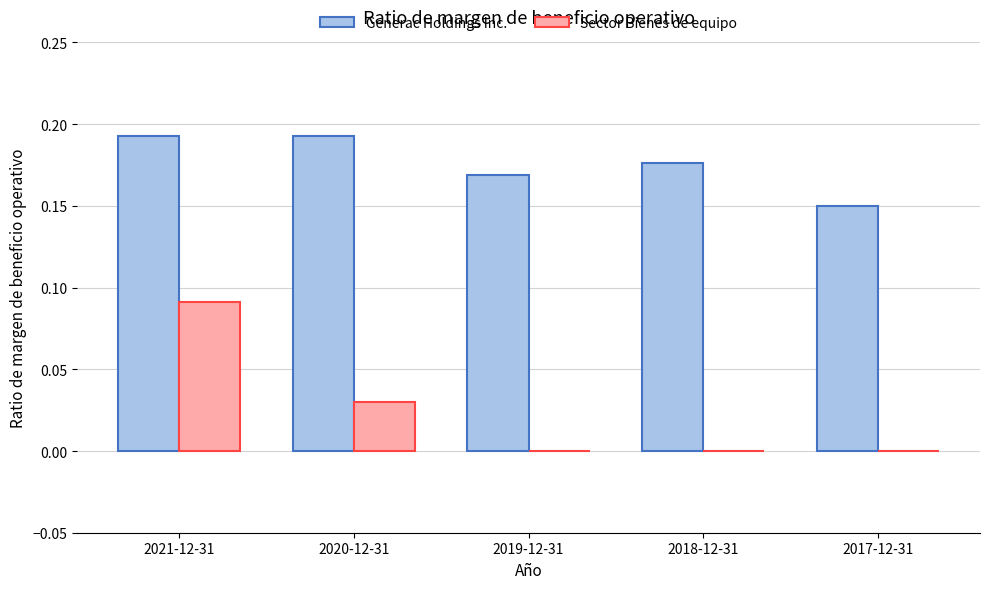

Count the Generac Holdings Inc. values in the range 0 to 1.

5